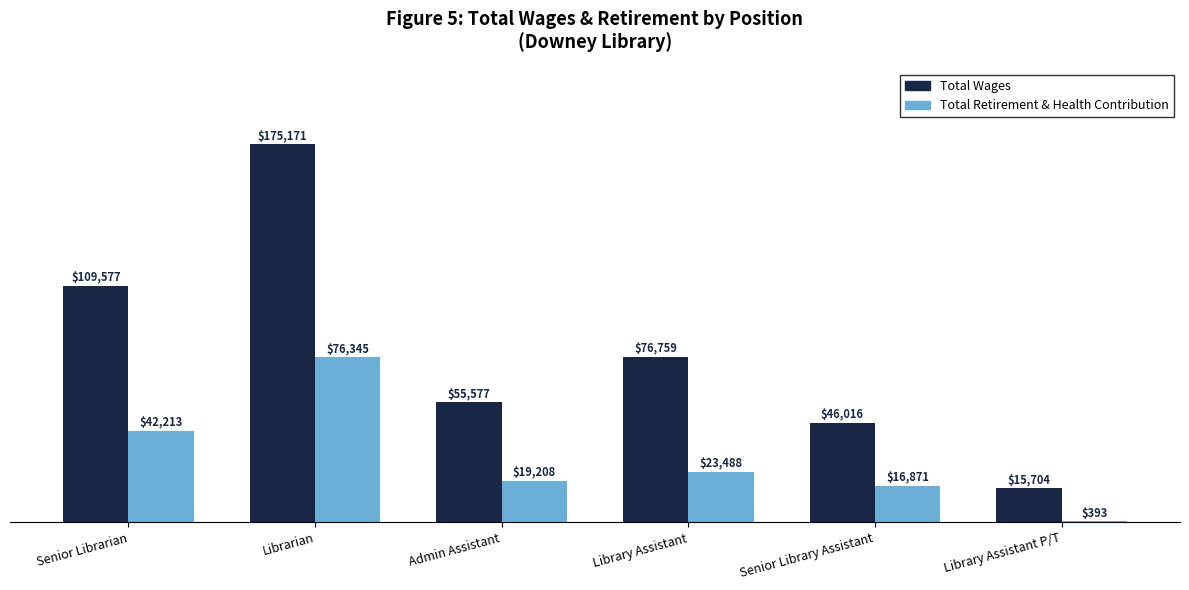

What is the sum of all Total Wages values?

478804